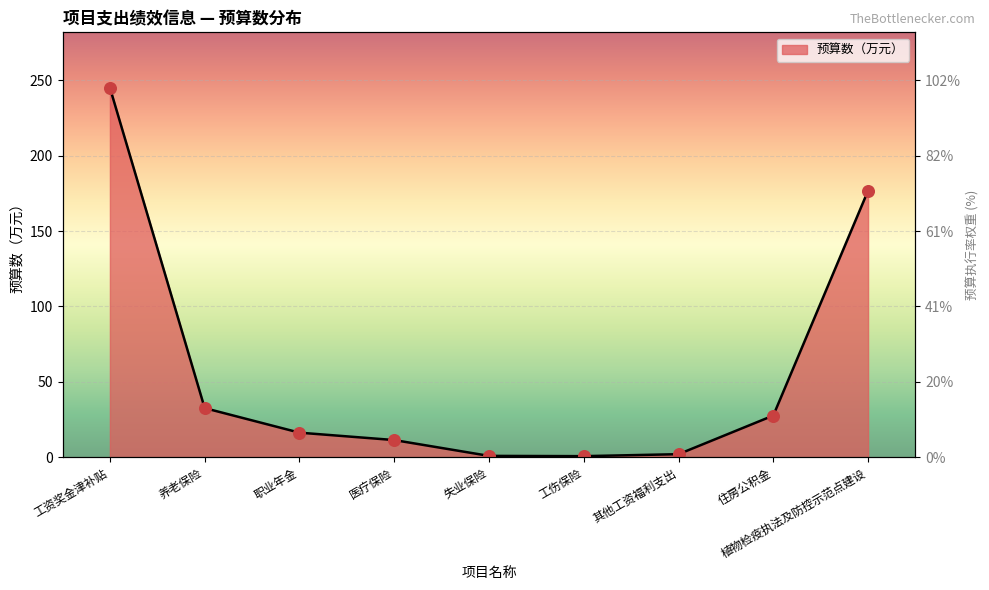

Which has a higher value, 失业保险 or 工伤保险?

失业保险